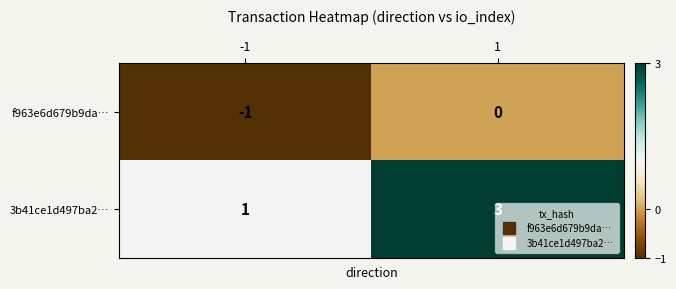

List the series in order of their overall mean, lowest first.

f963e6d679b9da…, 3b41ce1d497ba2…